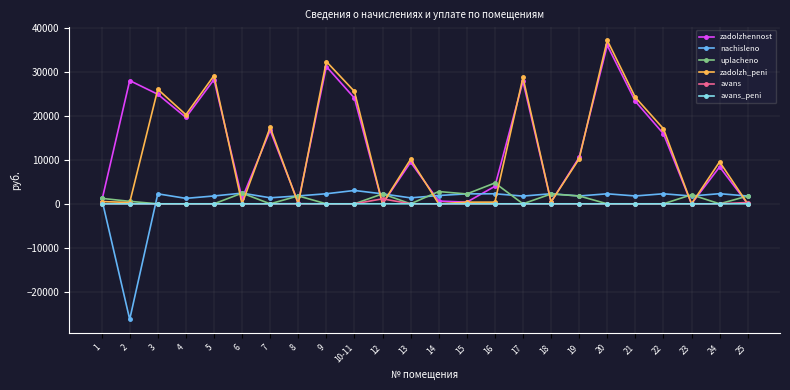

Where is the first local maximum for zadolzh_peni?

3